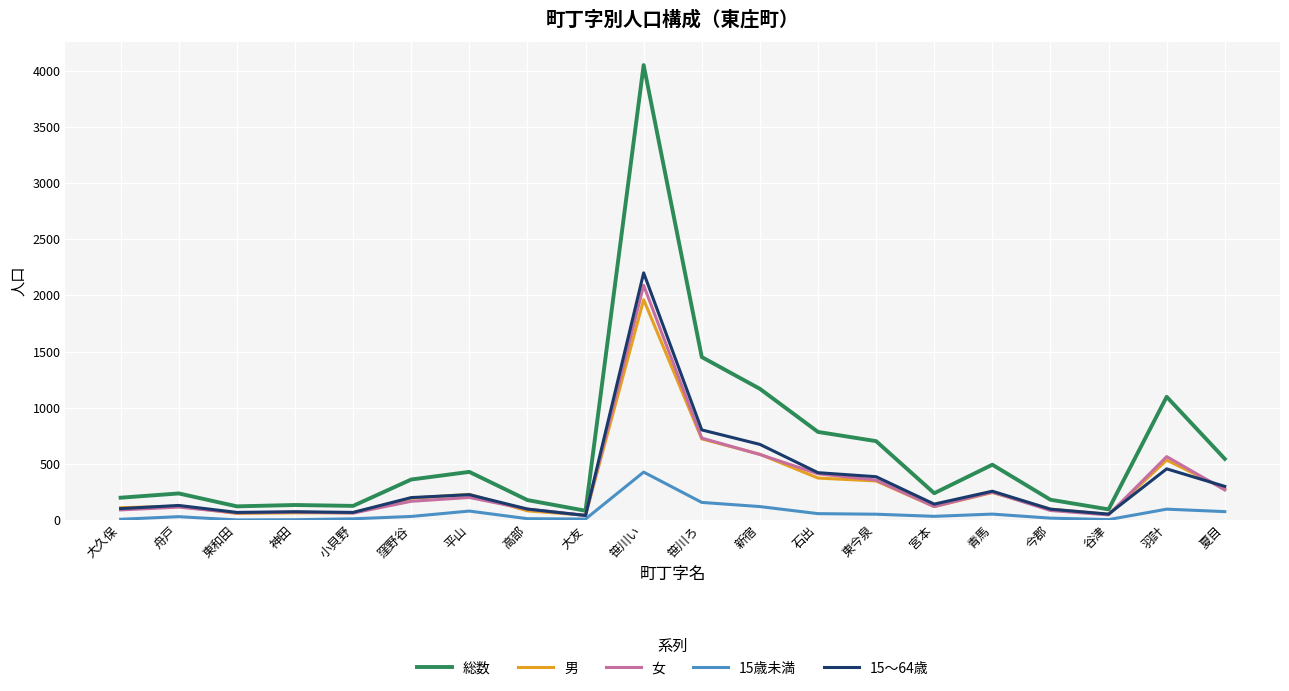

What is the total value across all series at 今郡?

472